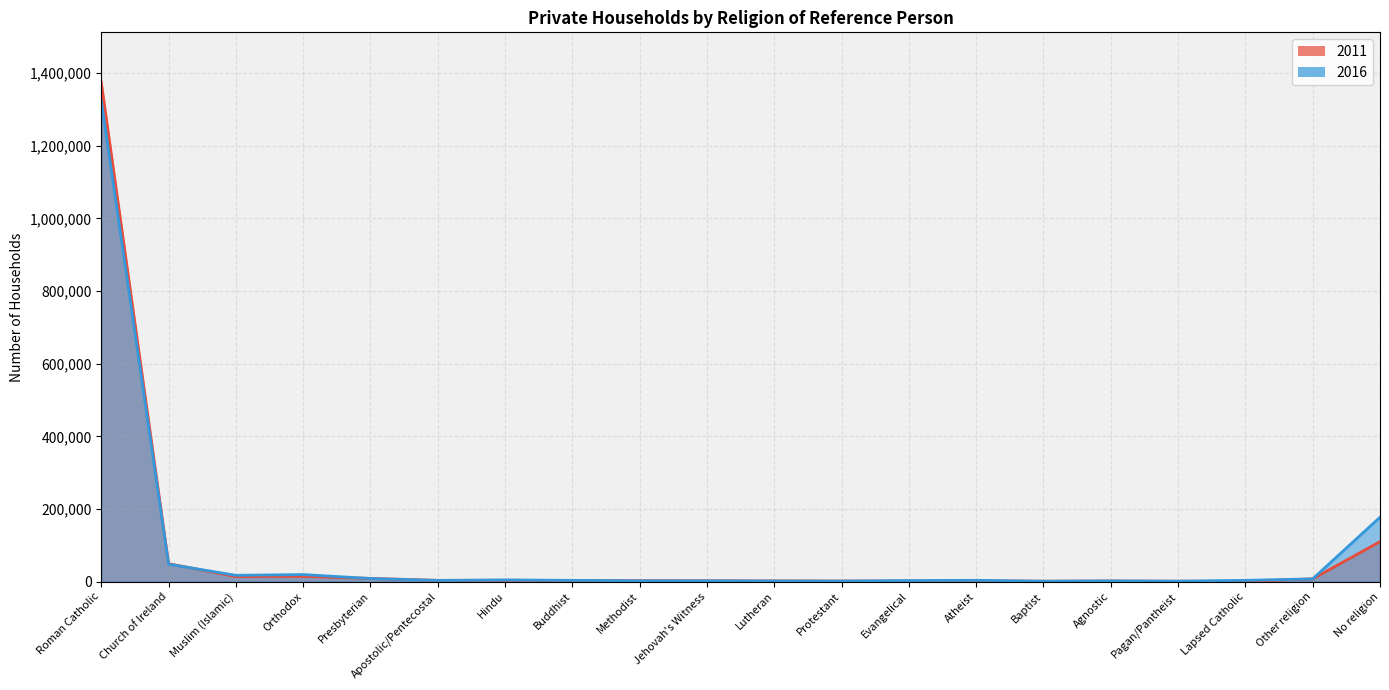

Reading left to right, list all the values displayed in this chart.

2011: 1374815	49364	13893	14502	8856	3514	3661	3140	2540	2235	1918	1622	1354	1846	1078	1533	980	649	7616	110090
2016: 1323999	47936	17423	19435	8600	3332	4657	3472	2371	2339	1733	1582	2935	3567	1200	2100	1356	3506	7576	177304